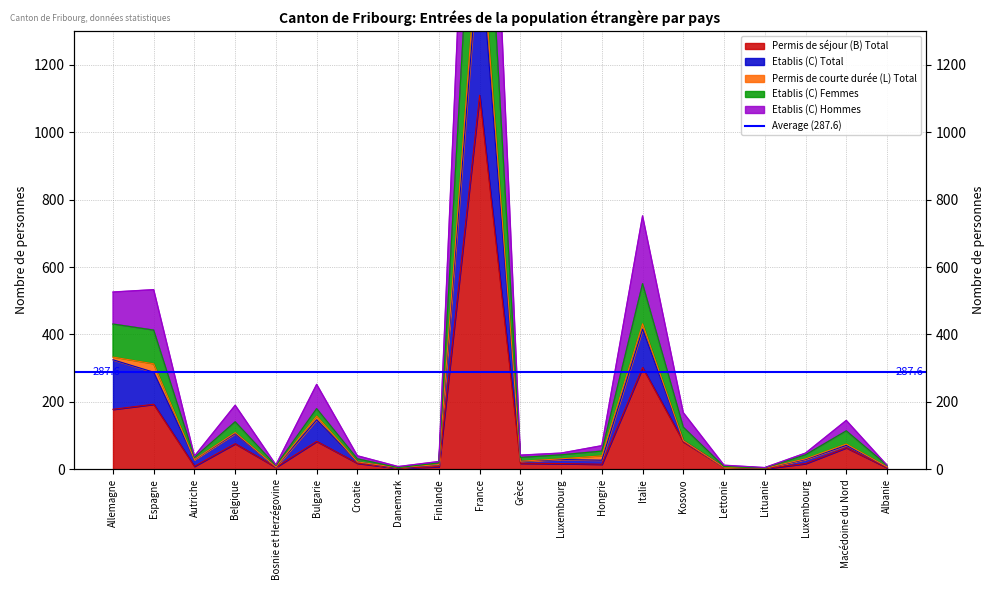

What is the value of the Permis de séjour (B) Total point at the 2nd from the left?

193